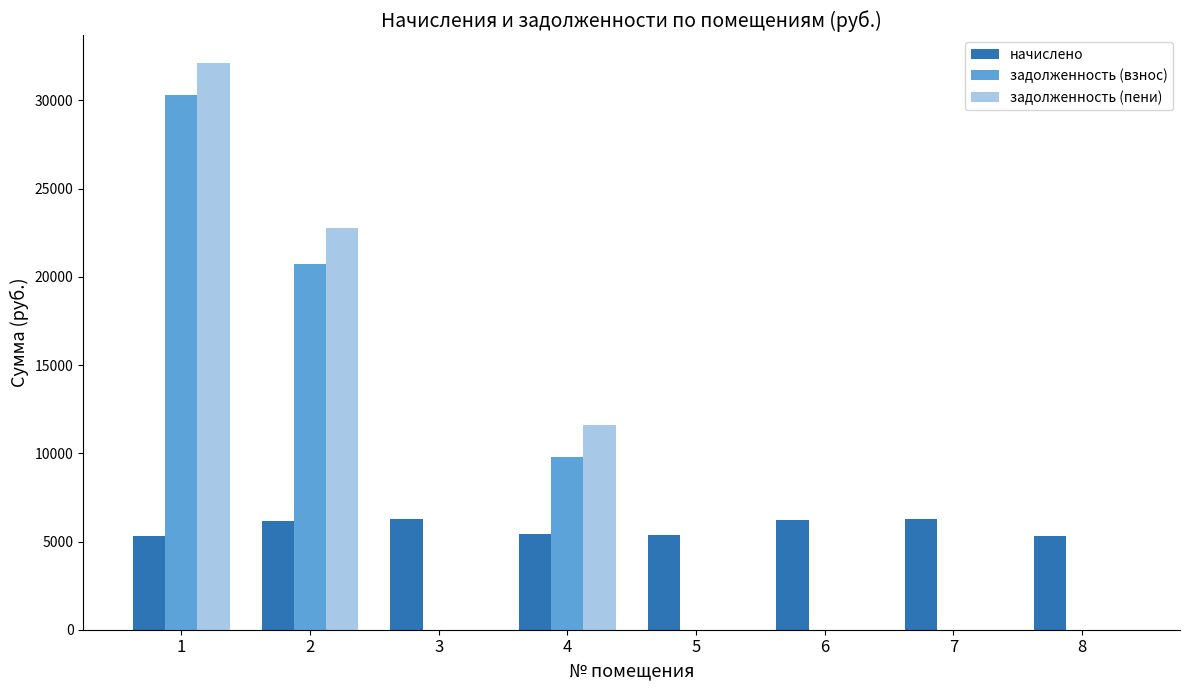

The задолженность (взнос) series shows -13026.9 at 8. True or false?

False